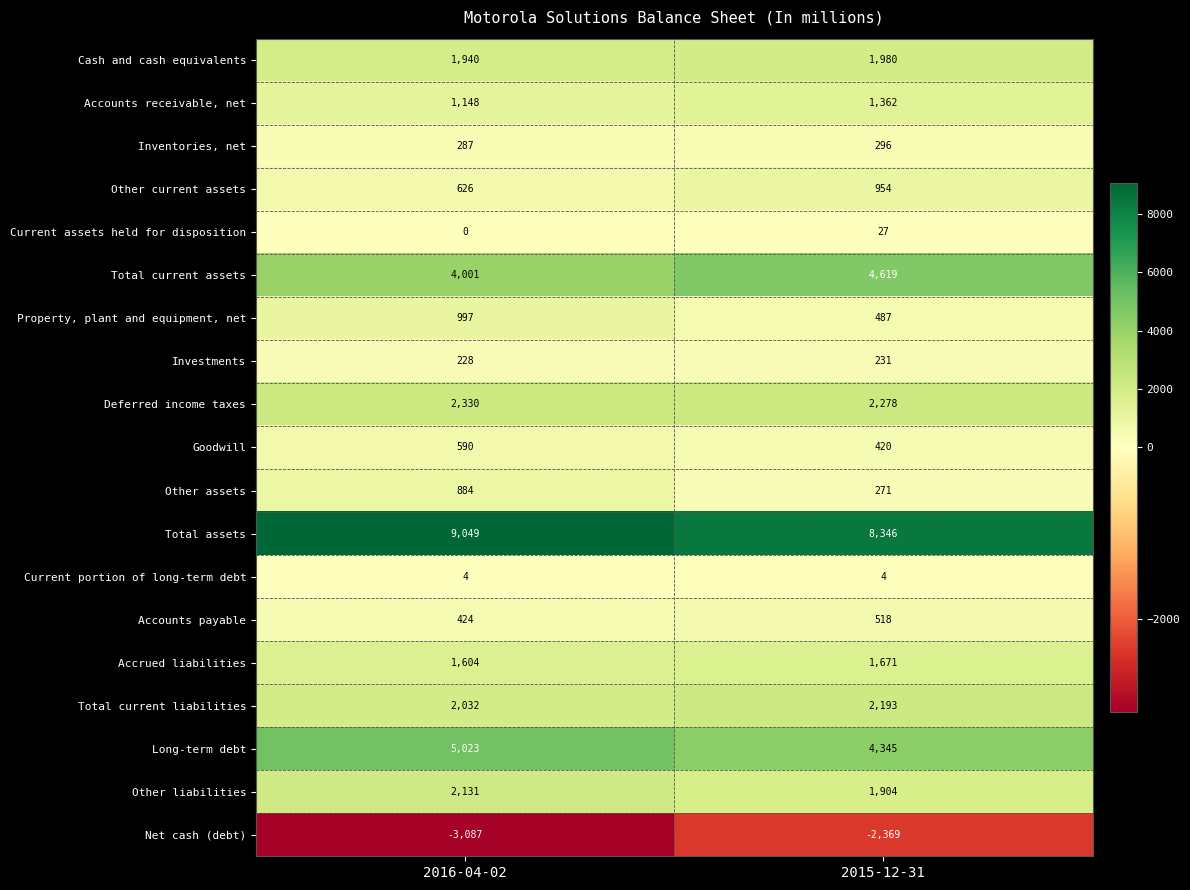

Which series has the largest total across all categories?

Total assets